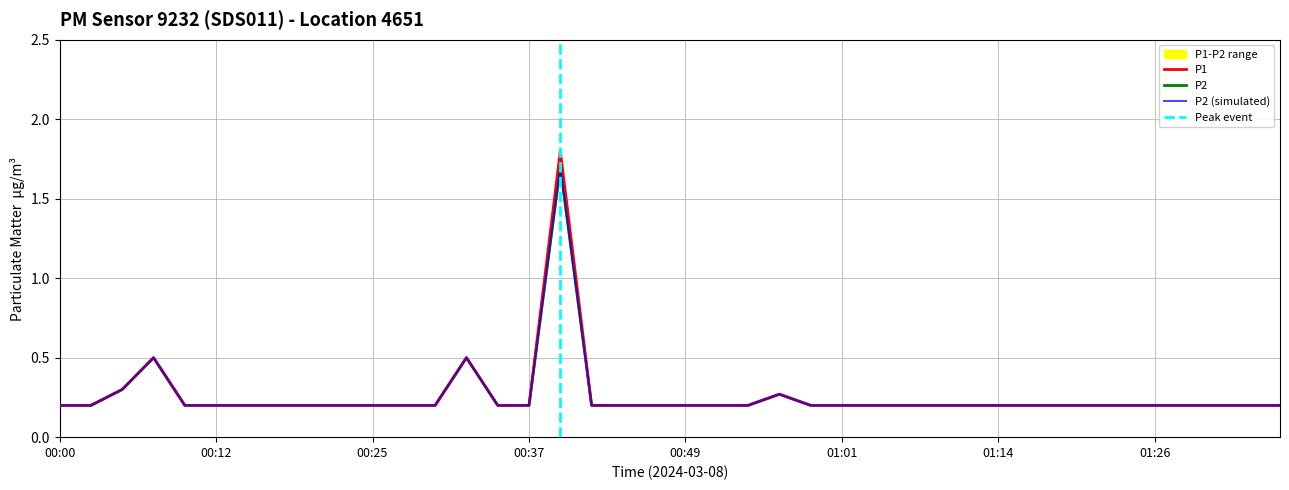

True or false: P1 and P2 cross at least once.

False